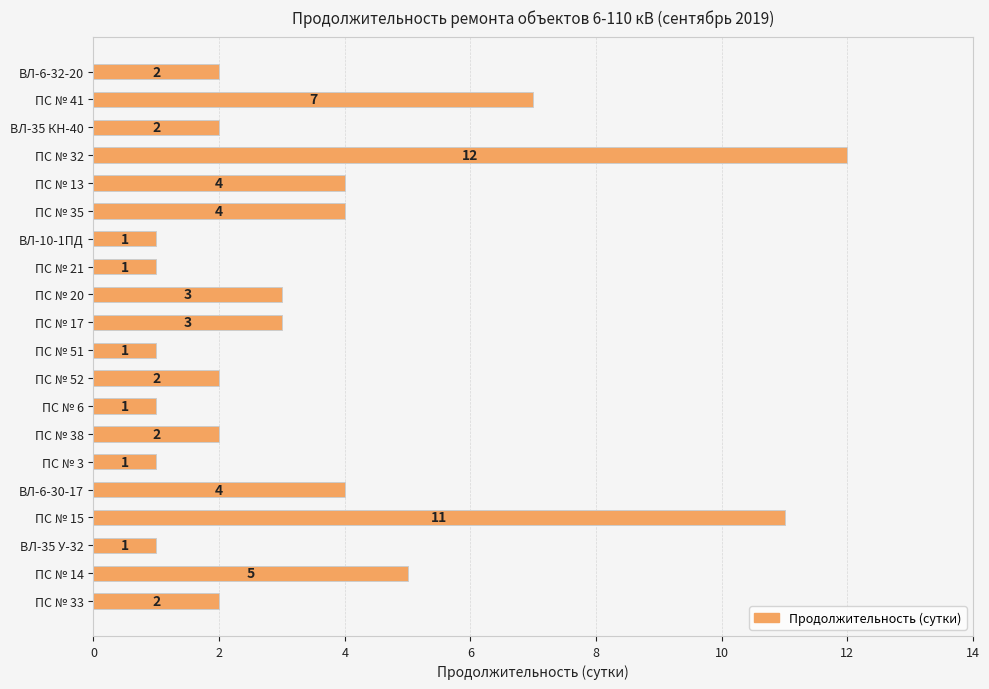

Which category has the highest value across all series?

ПС № 32